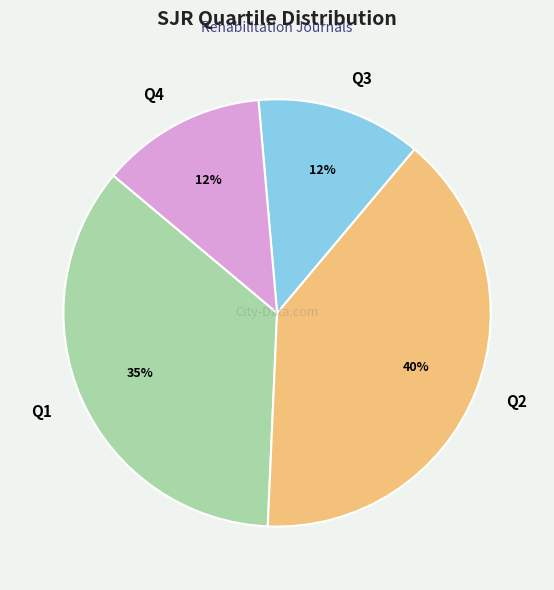

What percentage is the Q2 slice, to the nearest percent?

40%